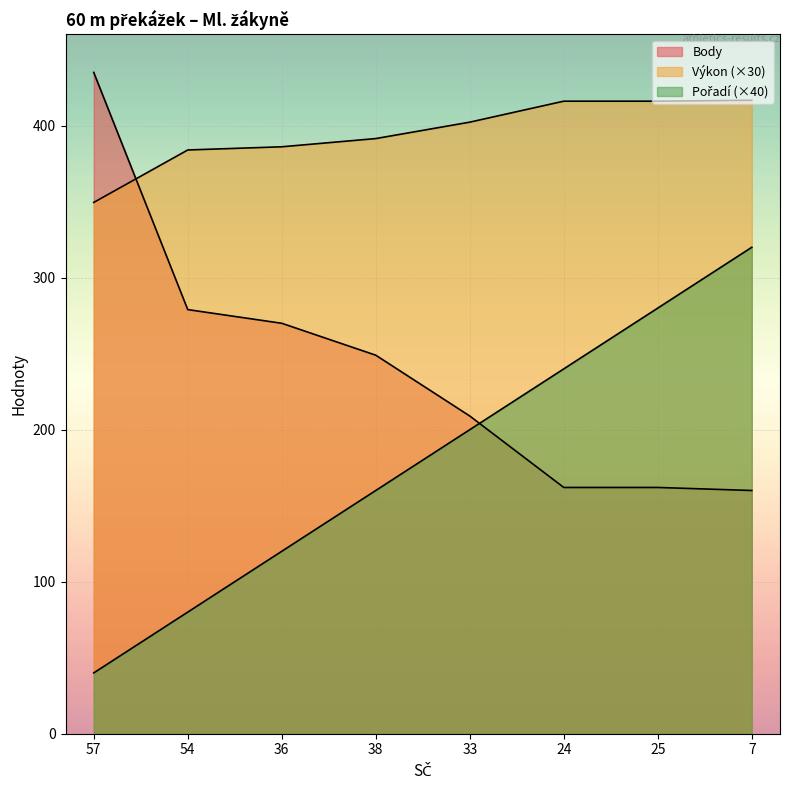

What is the label of the 1st point from the left?

57